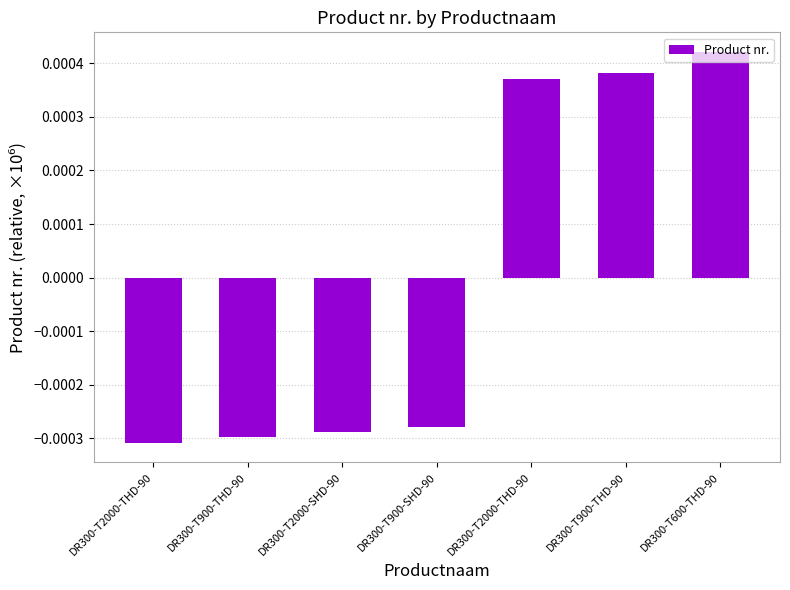

True or false: the data shows -0.0 at DR300-T900-SHD-90.

True